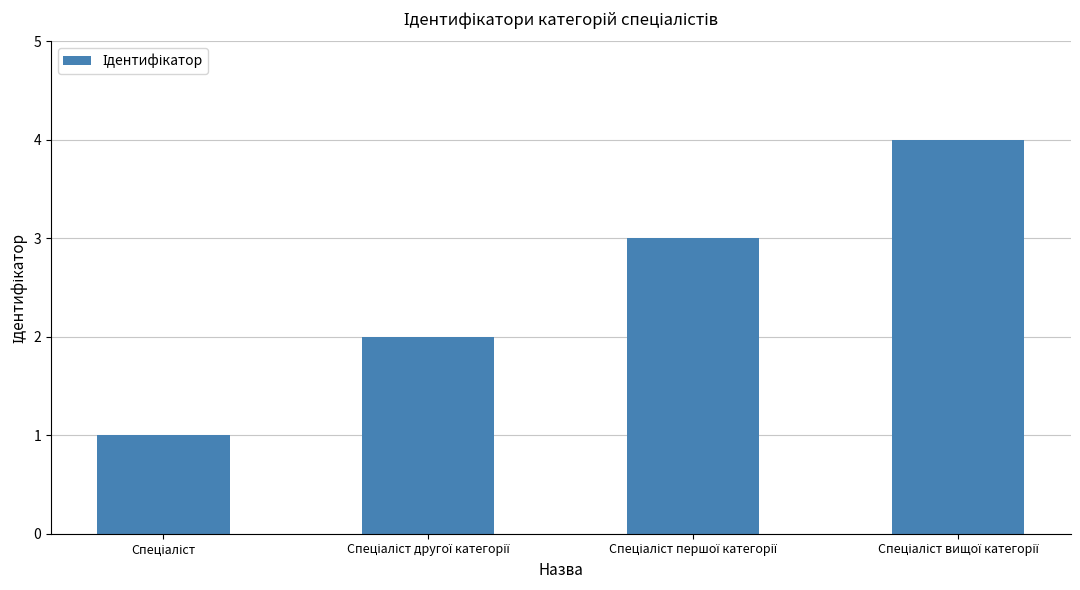

What is the greatest value displayed?

4